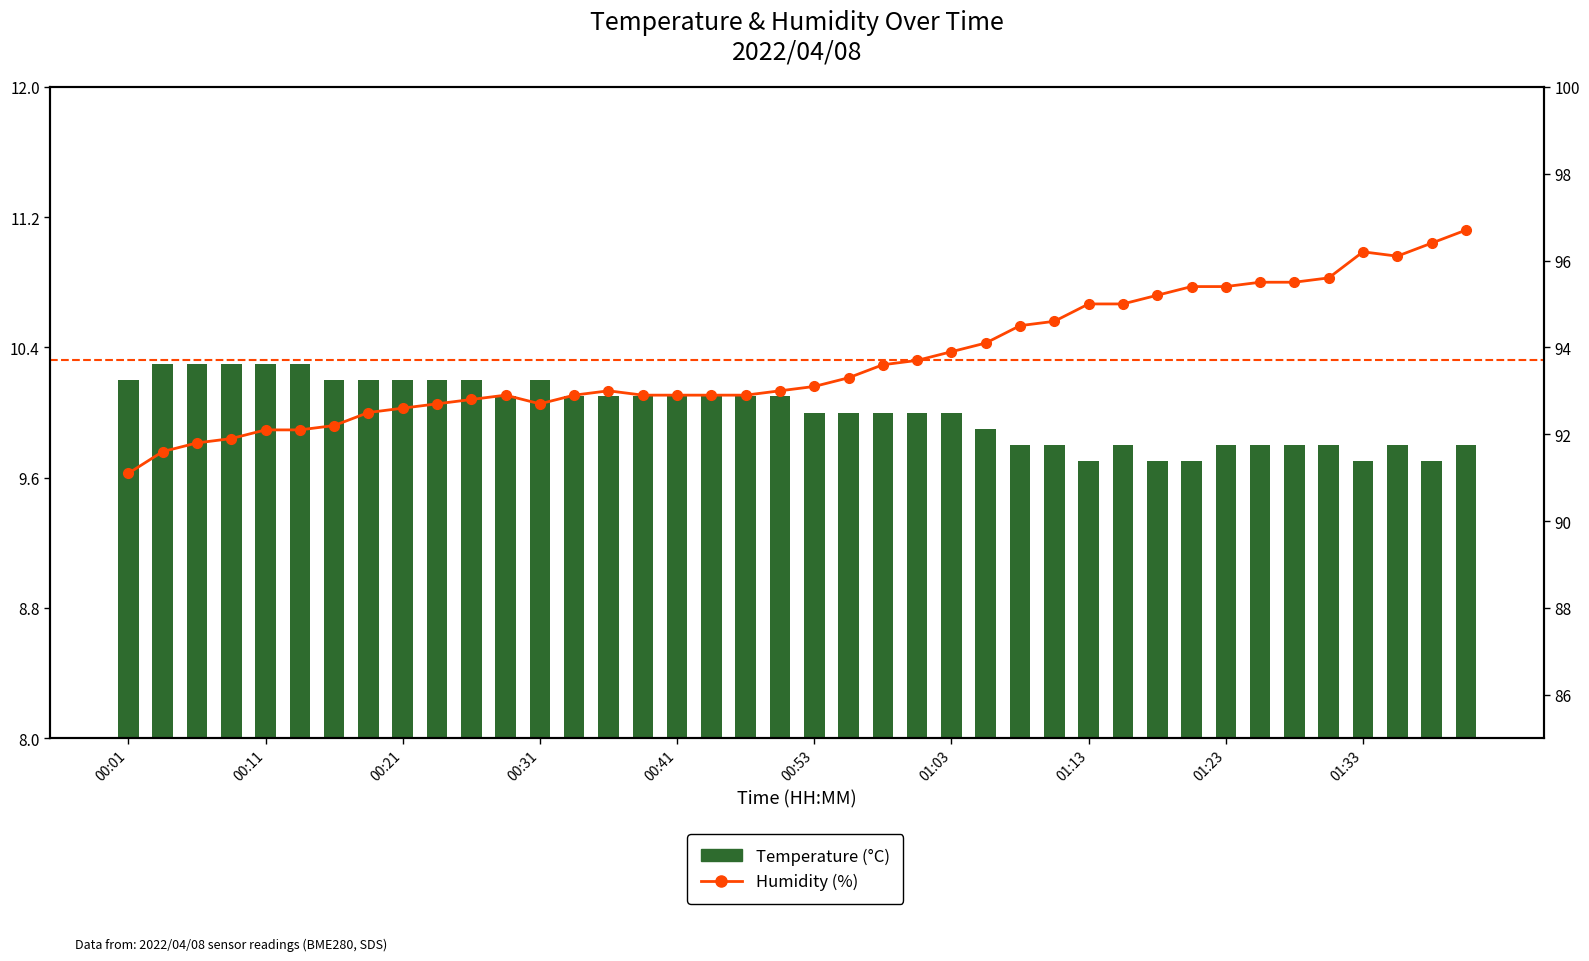

What is the total value across all series at 19?

103.1